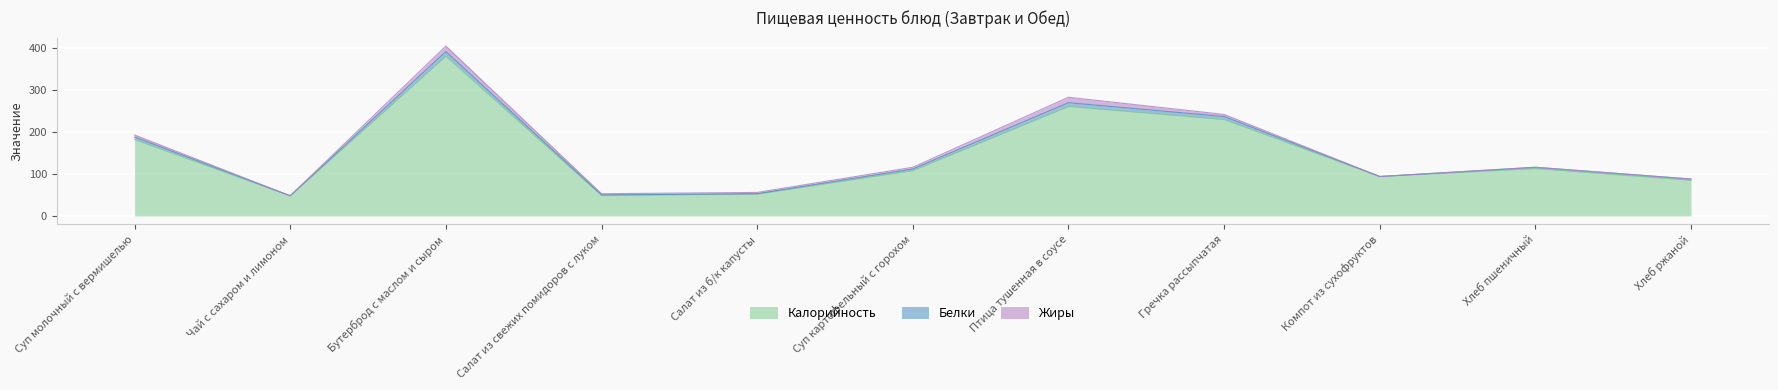

At which label does Белки reach its peak?

Бутерброд с маслом и сыром